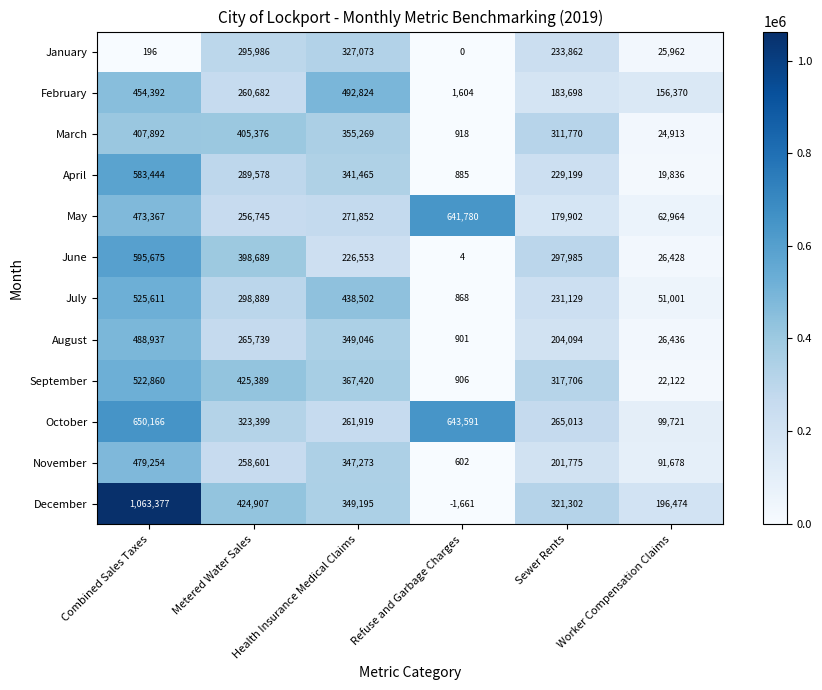

Rank the series at Metered Water Sales from highest to lowest value.

September, December, March, June, October, July, January, April, August, February, November, May